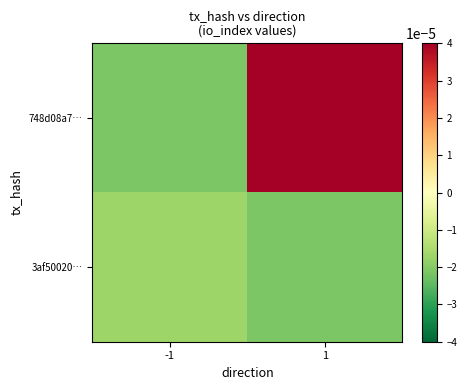

At which category is the sum across all series the highest?

1